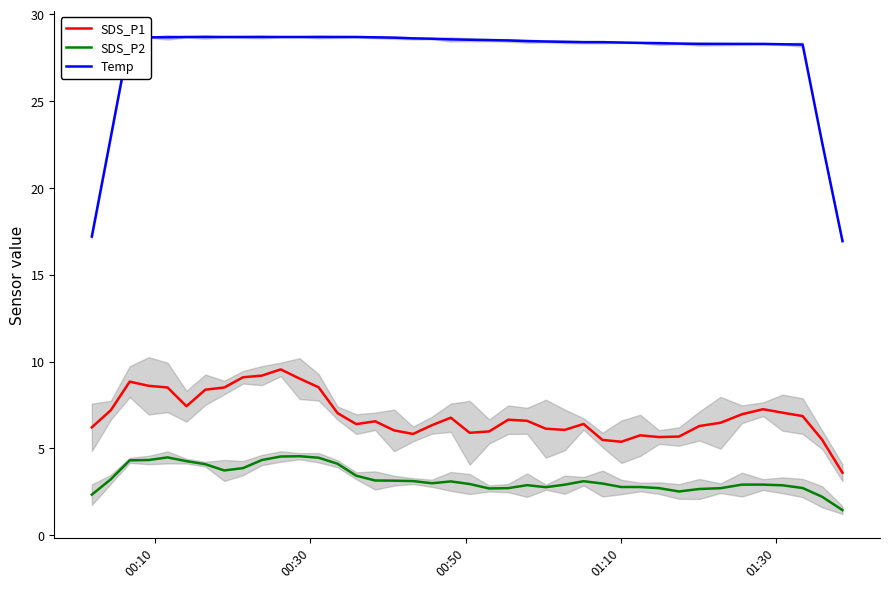

What is the lowest value of the SDS_P1 series?

3.6